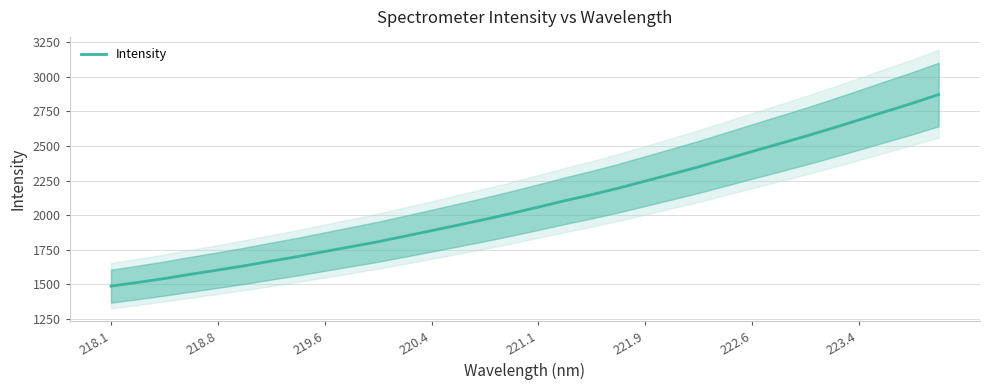

What is the lowest value of the Intensity series?

1488.0